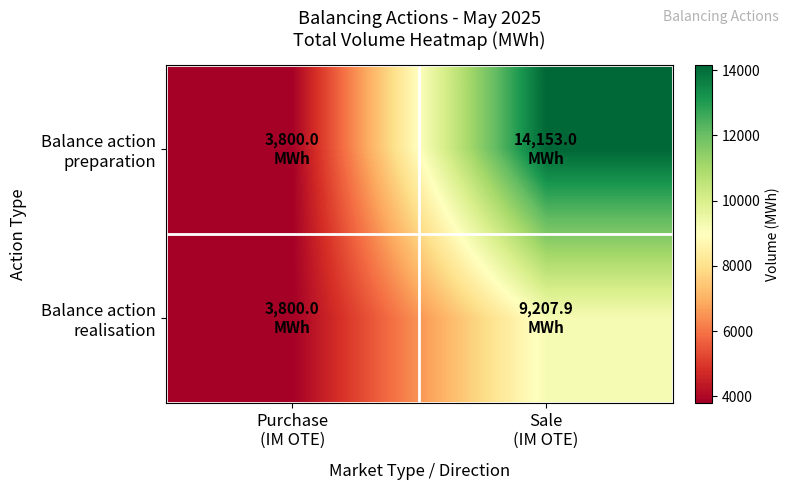

Rank the series at Sale (IM OTE) from highest to lowest value.

Balance action preparation, Balance action realisation